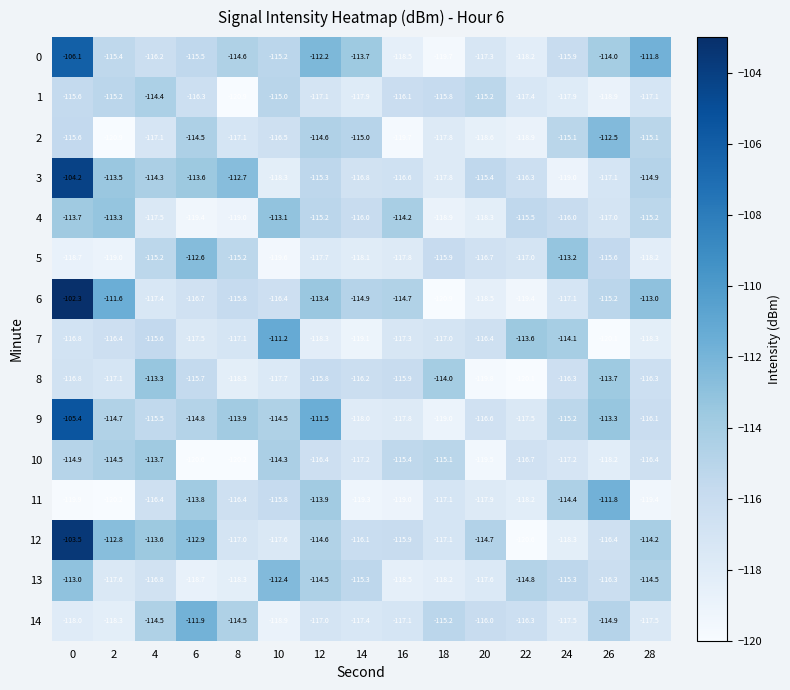

How many series are shown in this chart?

15